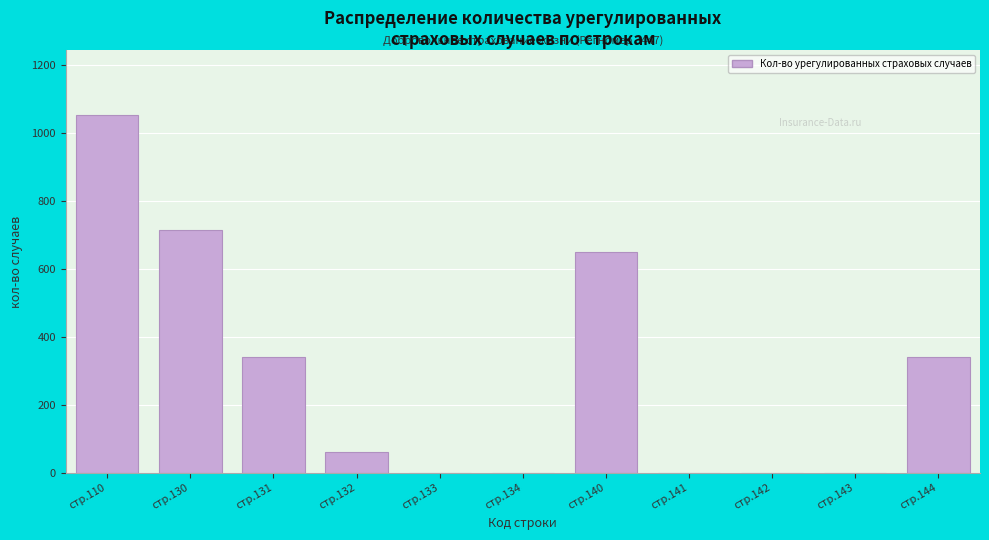

Read the value at стр.130.

713